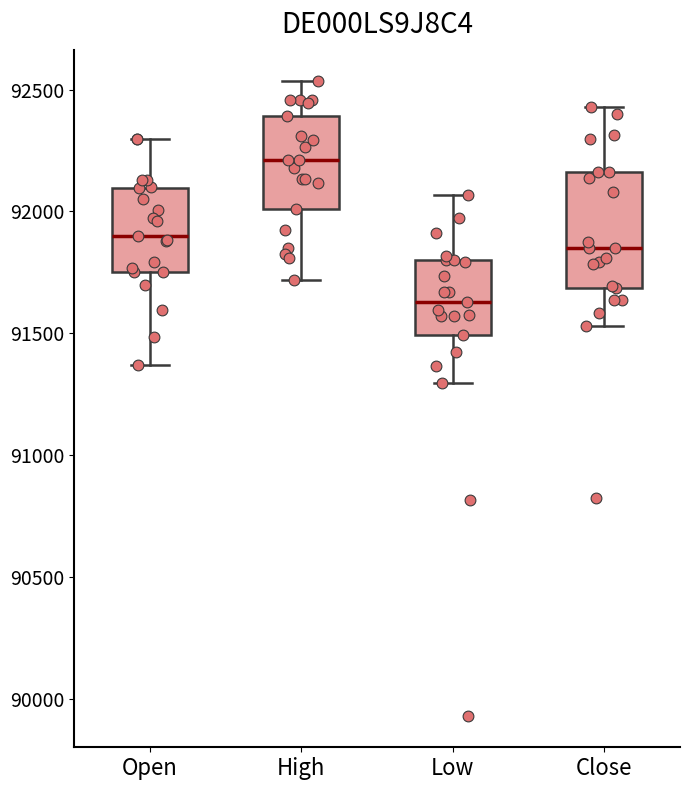

Reading left to right, read every box against the y-axis: the position of its median line, the range the box covers, and the ends of its whiskers. The values are not printed on the chart, so give them approximately, as read against the axis.

Open: median 91900, box 91750 to 92100, whiskers 91350 to 92300
High: median 92200, box 92000 to 92400, whiskers 91700 to 92550
Low: median 91650, box 91500 to 91800, whiskers 91300 to 92050
Close: median 91850, box 91700 to 92150, whiskers 91550 to 92450